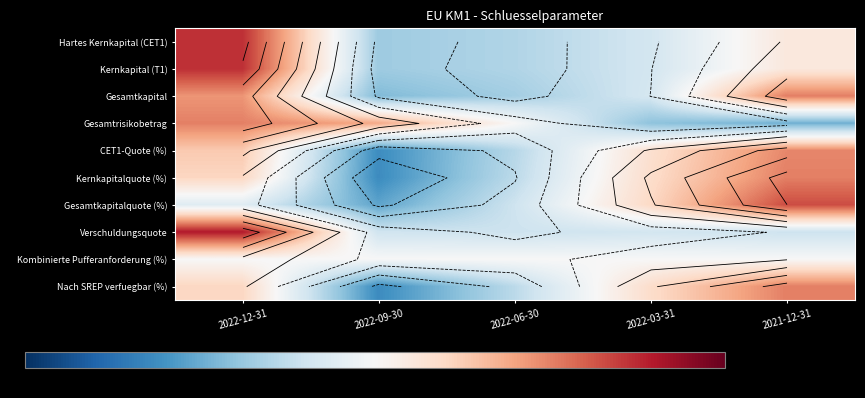

Is it true that Gesamtkapitalquote (%) equals -1.3 at 2022-09-30?

True